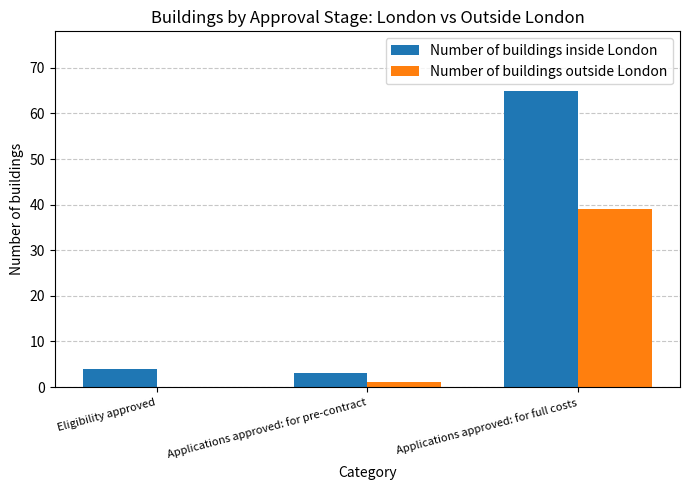

Are the bars horizontal?

No